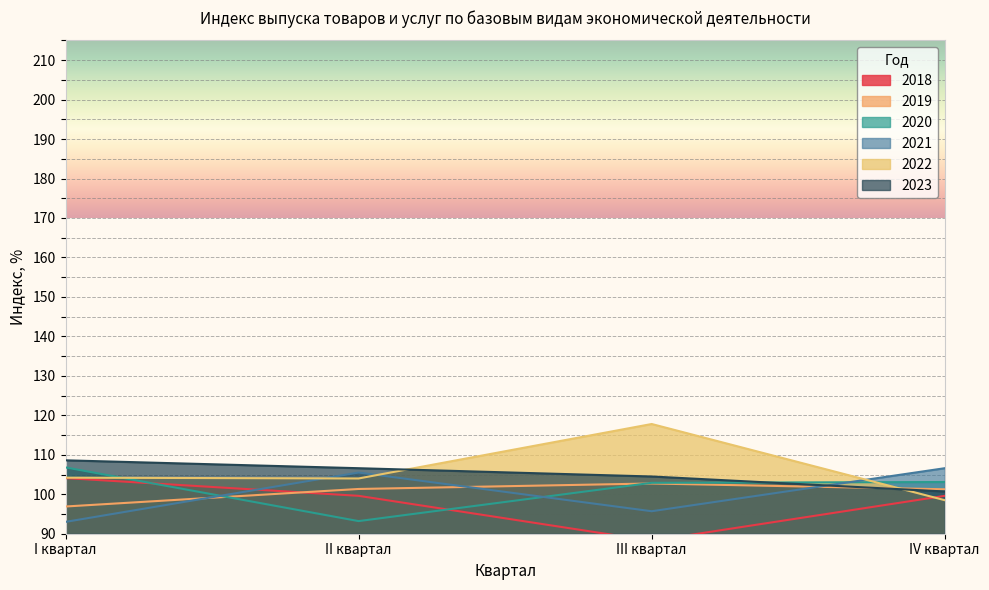

Count the number of categories in the chart.

4